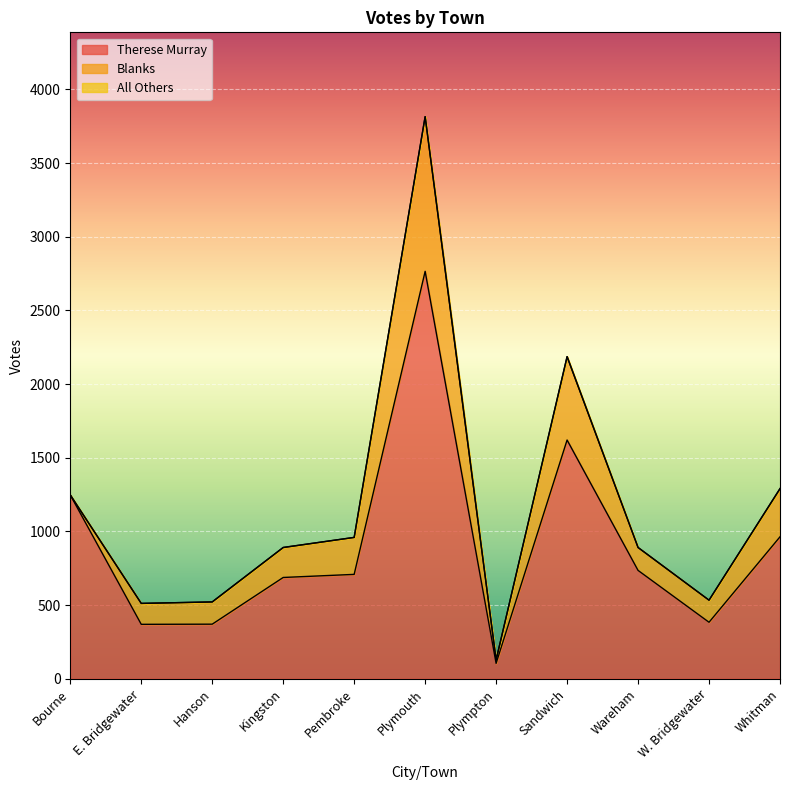

What is the difference between the maximum and minimum values in the All Others series?

2